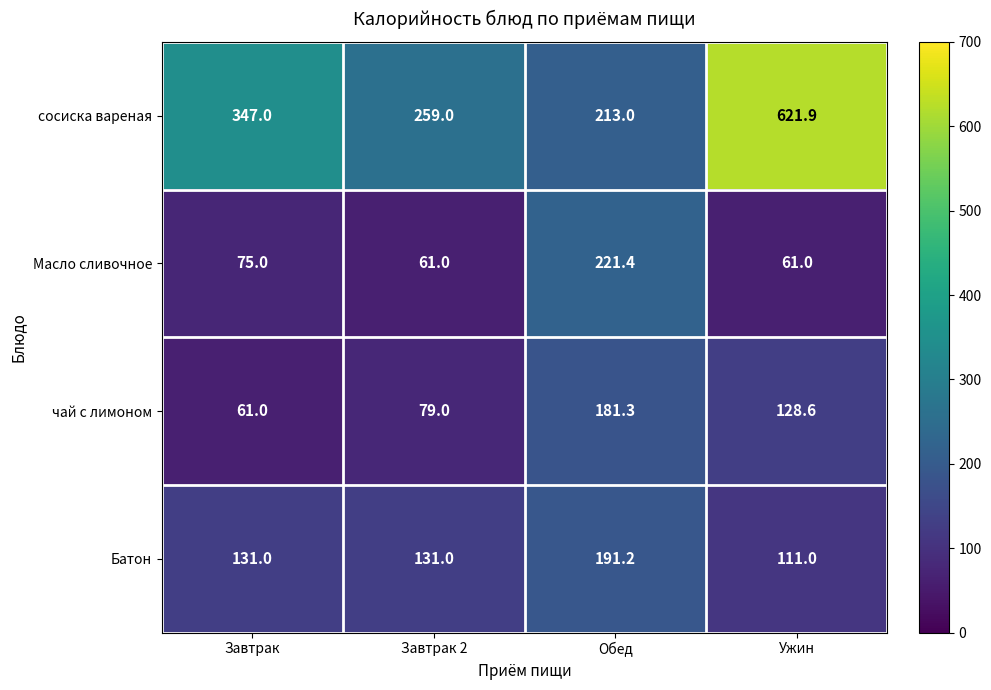

At which category is the sum across all series the highest?

Ужин